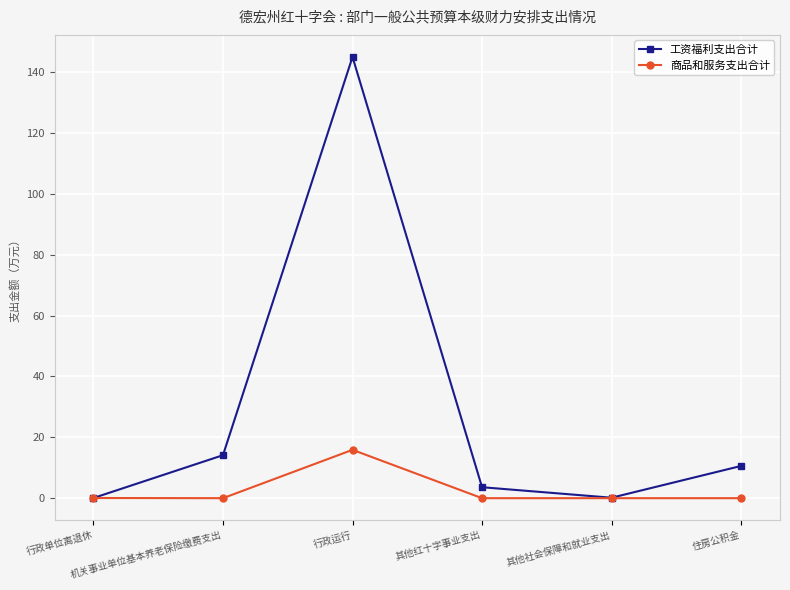

Which series has the largest total across all categories?

工资福利支出合计